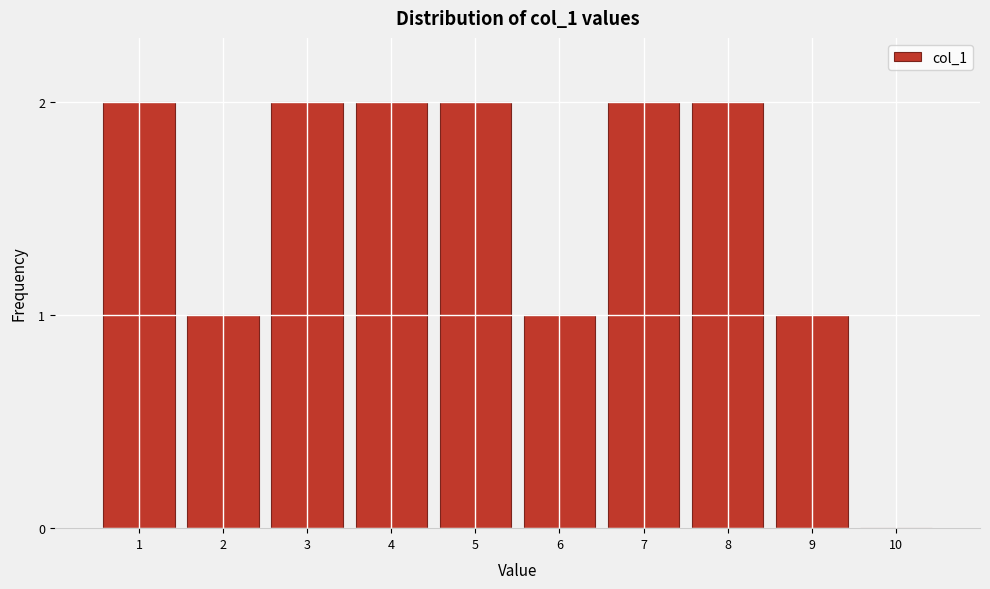

Reading right to left, list all the values displayed in this chart.

10=0	9=1	8=2	7=2	6=1	5=2	4=2	3=2	2=1	1=2